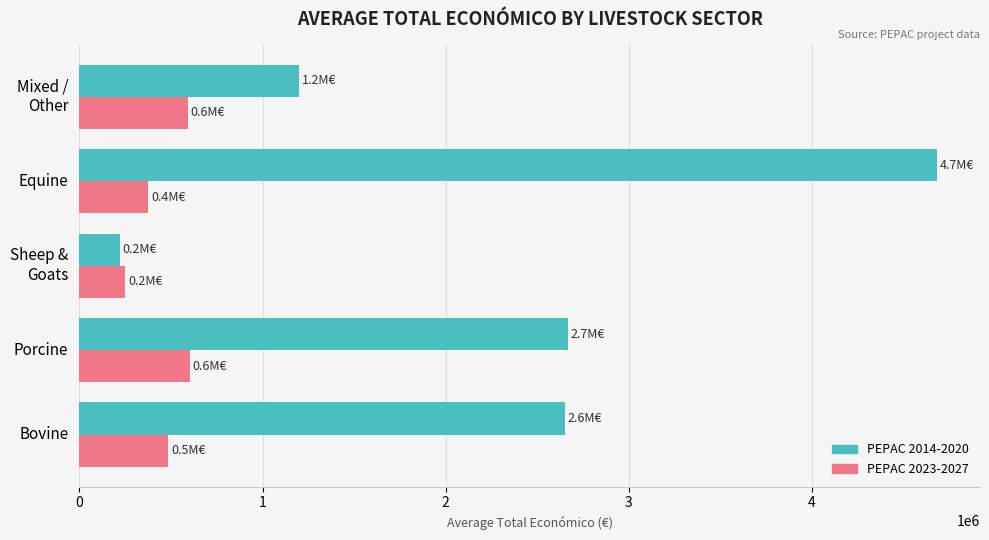

List the series in order of their peak value, highest first.

PEPAC 2014-2020, PEPAC 2023-2027